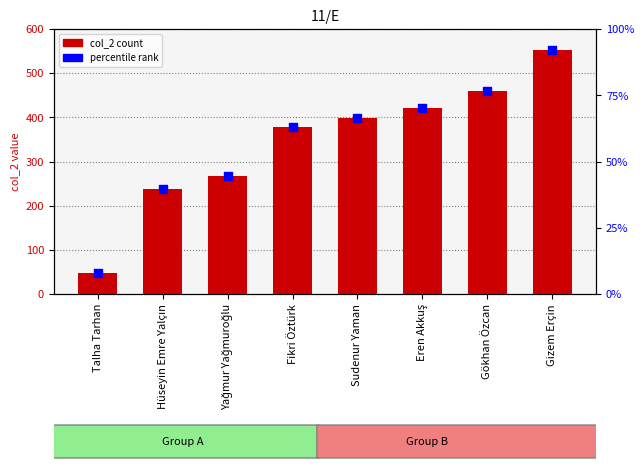

Which series has the largest Y range (max minus min)?

col_2